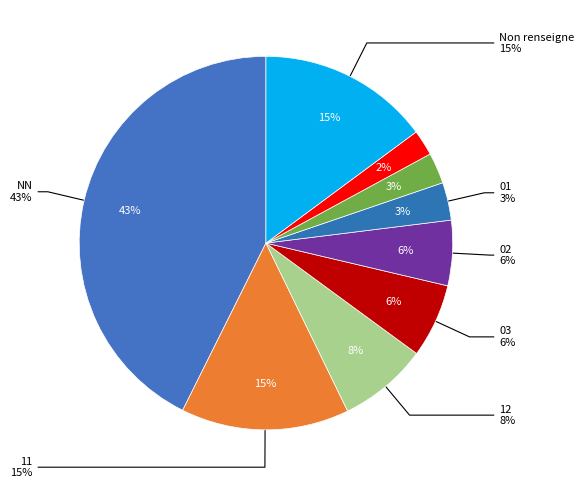

What portion of the pie excludes 12?

92.3%